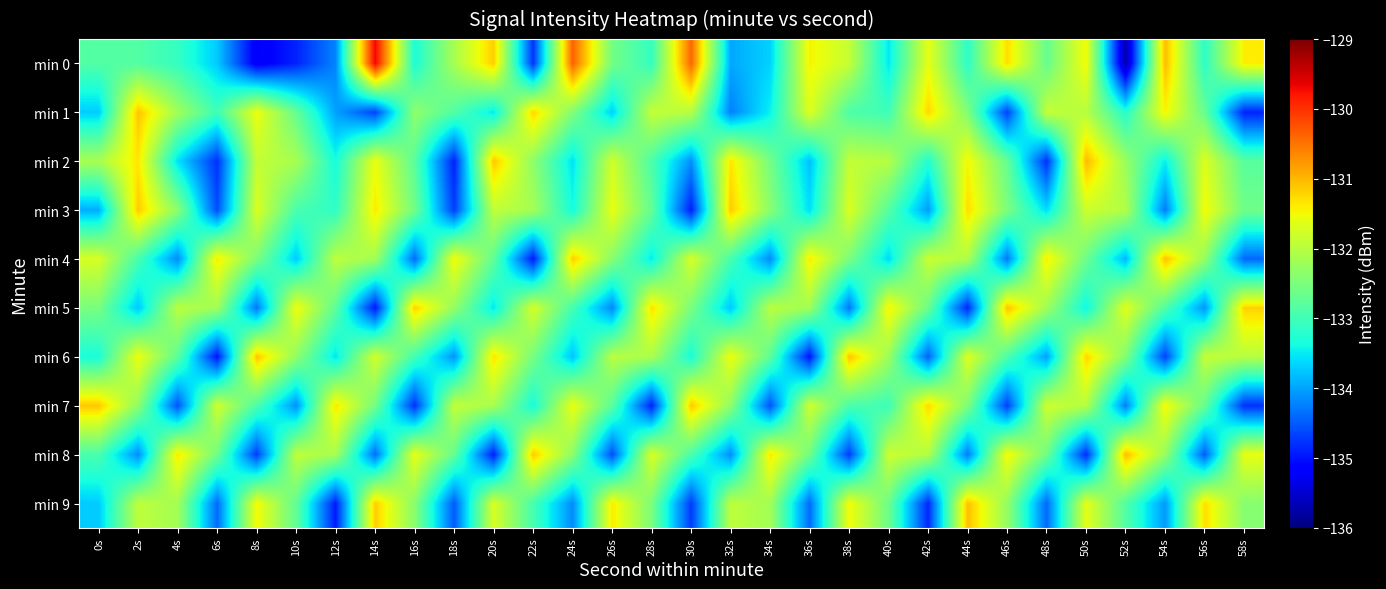

At how many categories does at least one series exceed -132?

30